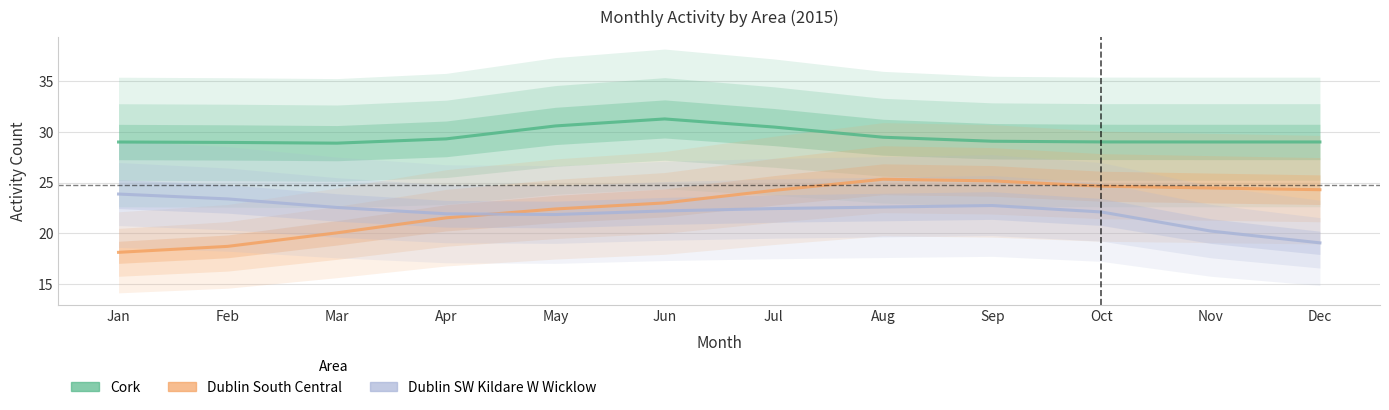

What is the sum of all Dublin SW Kildare W Wicklow values?

265.0